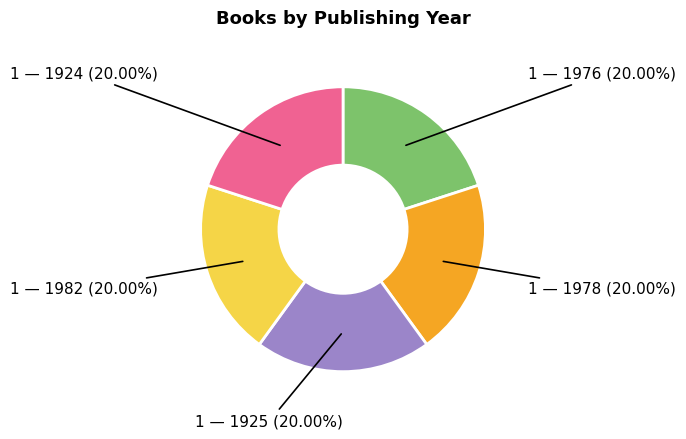

How many segments does this pie chart have?

5